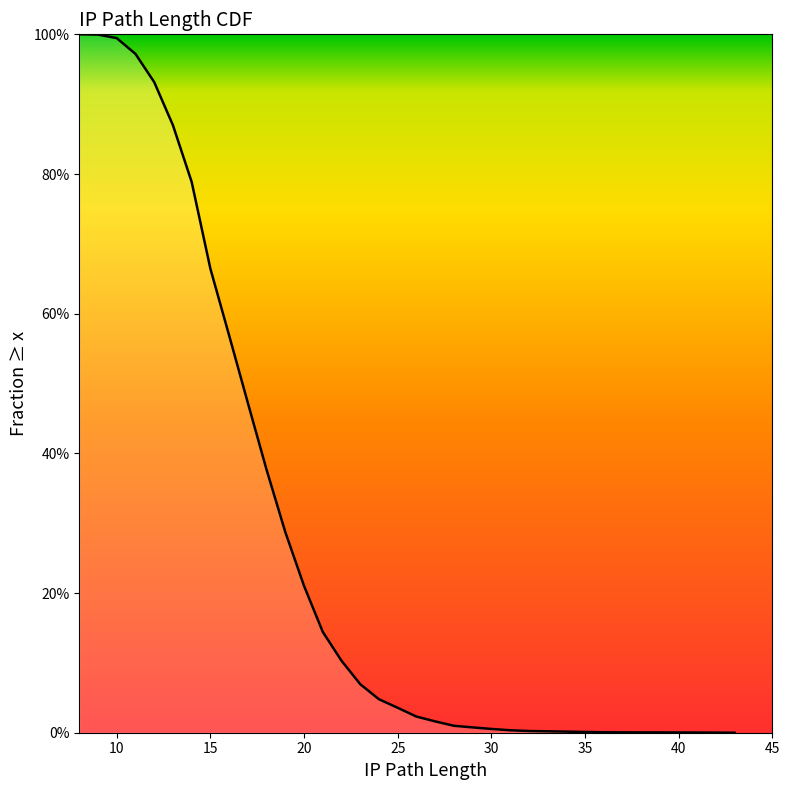

What is the difference between the maximum and minimum values?

1.0